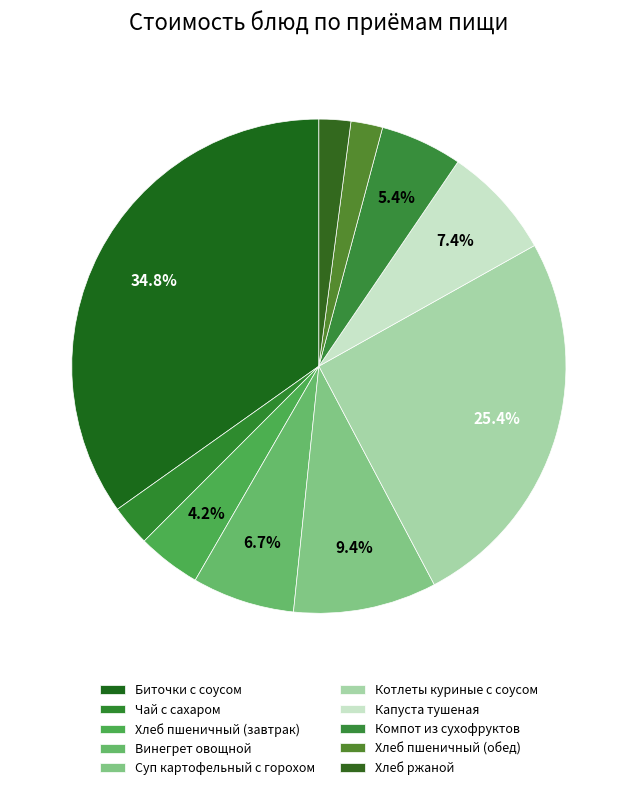

How much of the chart is everything except Суп картофельный с горохом?

90.6%